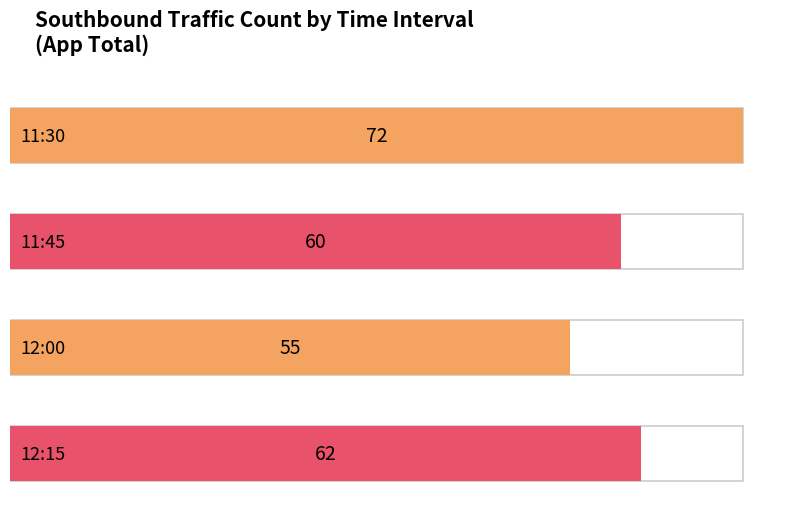

At which label does the data first exceed 62?

11:30